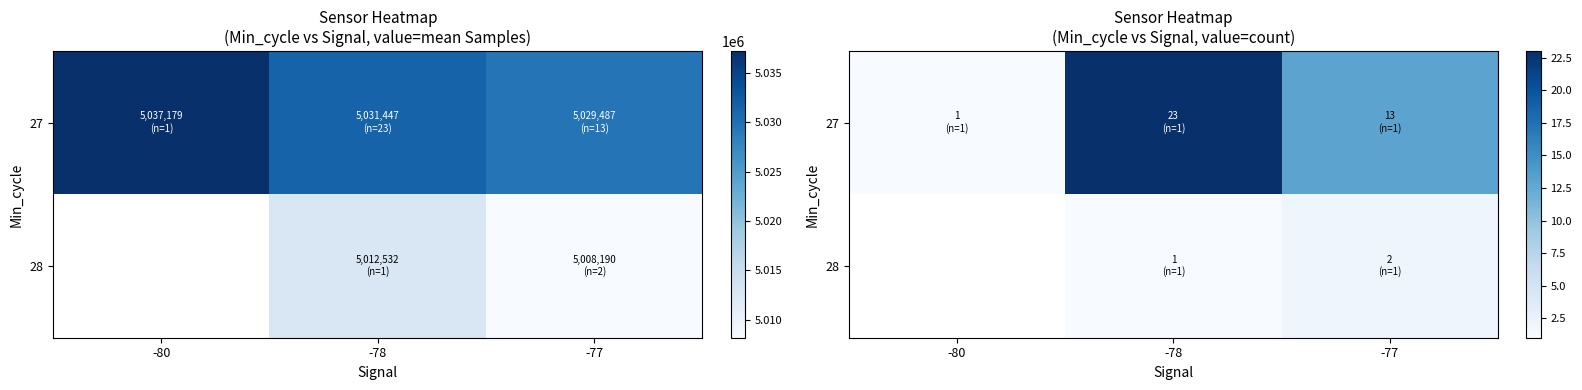

Which series changed the most between -80 and -77?

27